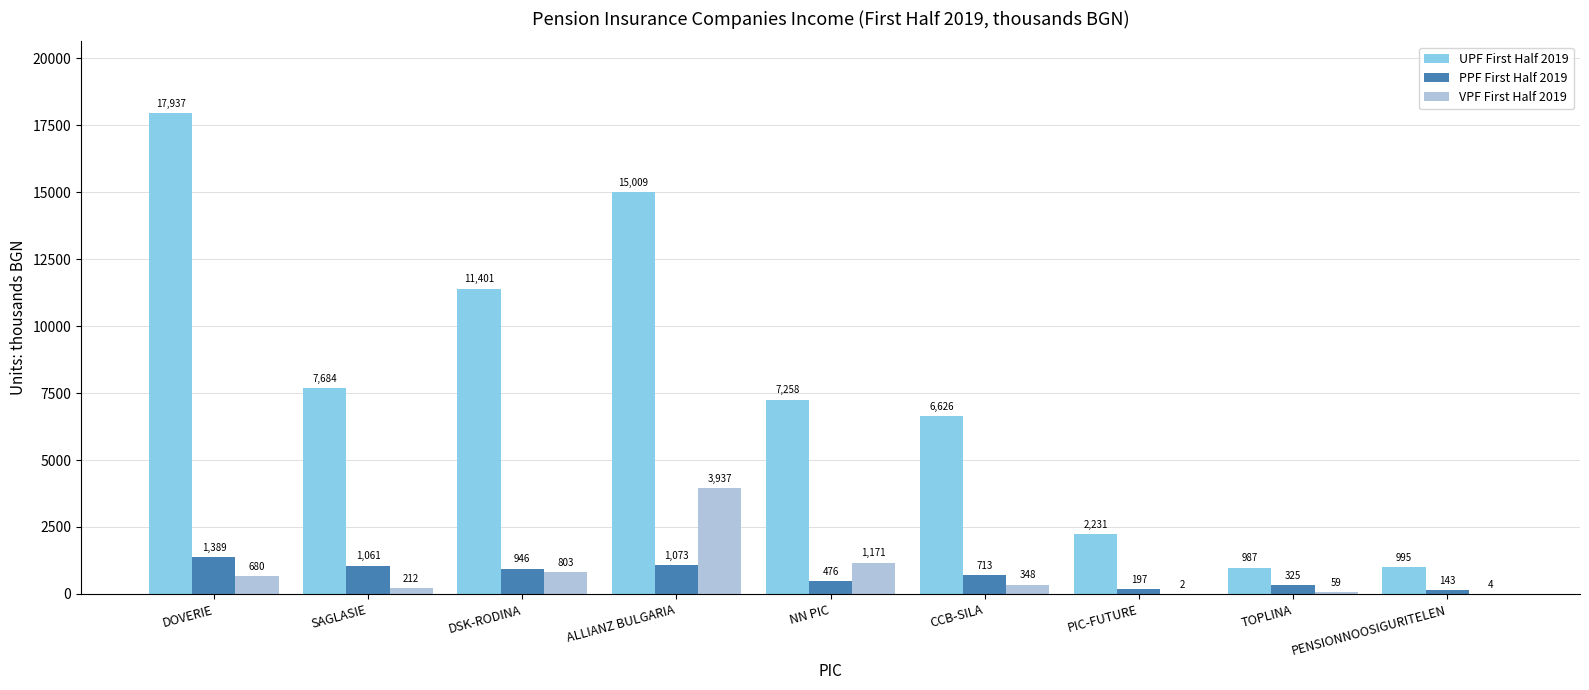

Which series changed the most between SAGLASIE and TOPLINA?

UPF First Half 2019